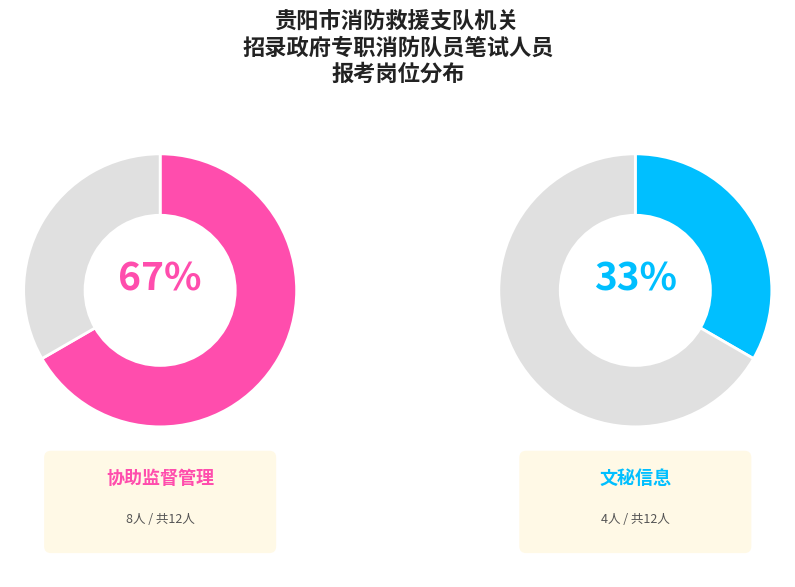

Is it true that 文秘信息 is 43% of the pie?

False